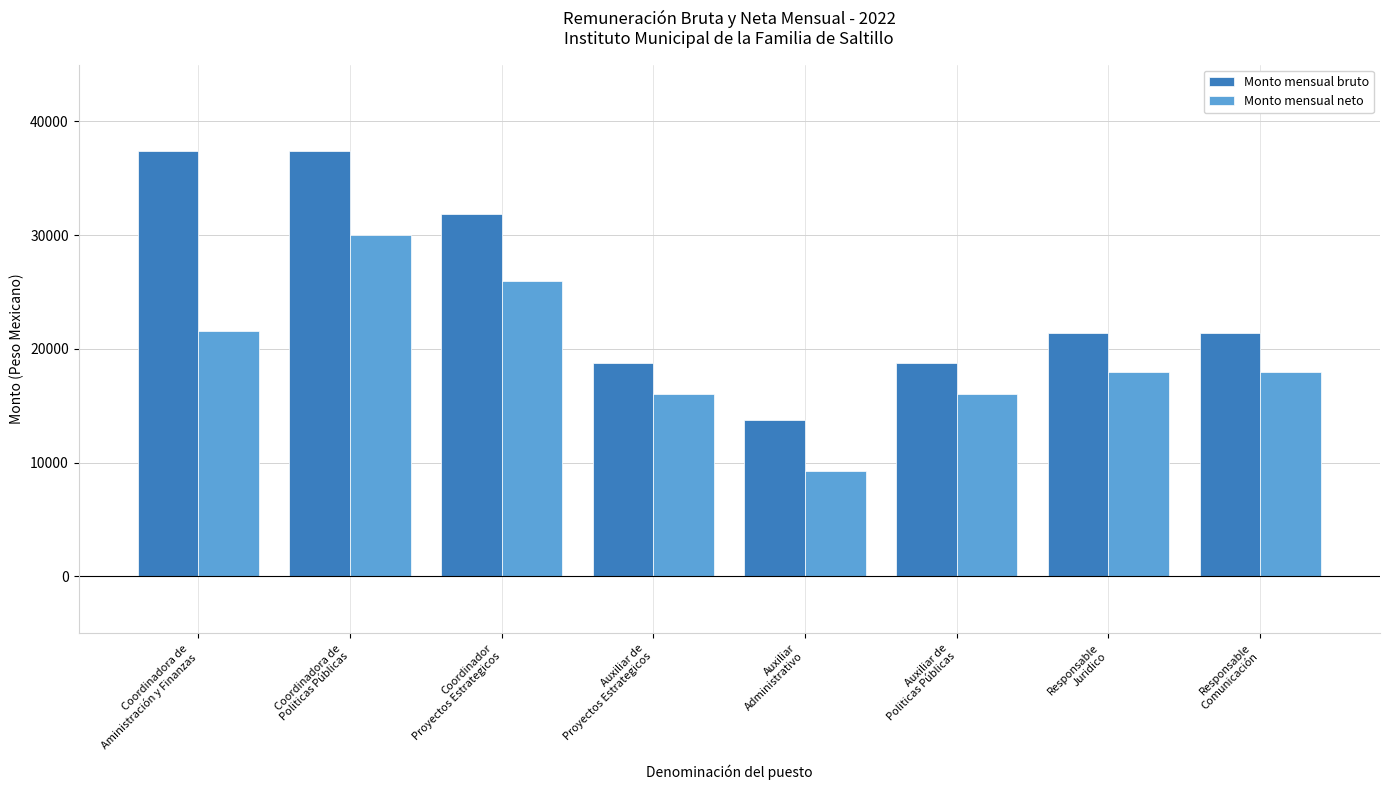

Which label corresponds to the smallest value in the chart?

Auxiliar
Administrativo